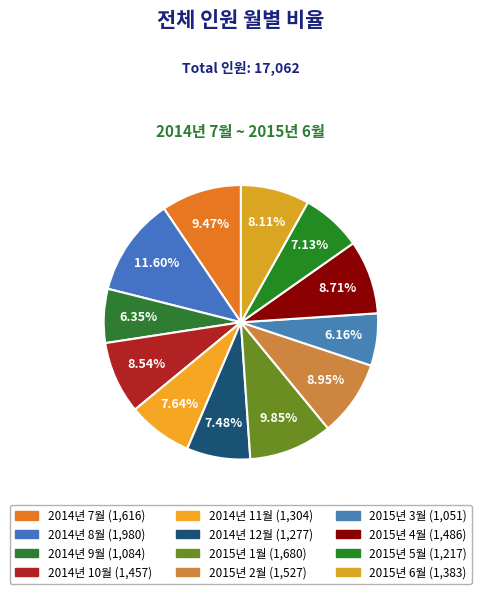

To the nearest percent, what is the difference between the 2015년 3월 and 2014년 11월 slice percentages?

1%